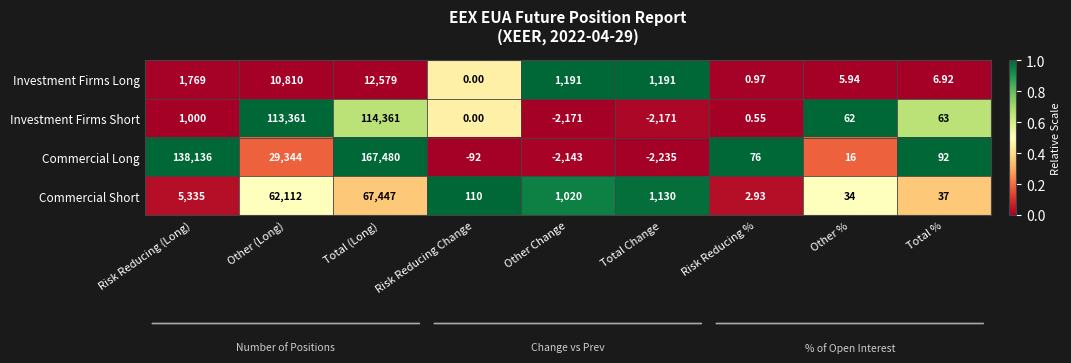

At which label does Commercial Long first exceed 76?

Risk Reducing (Long)